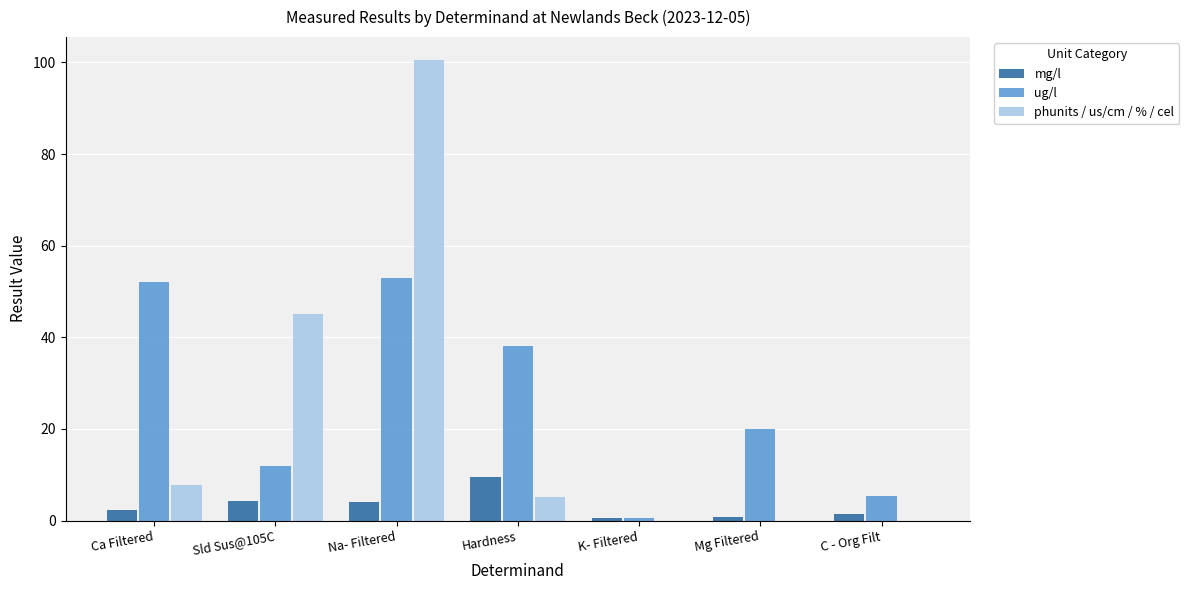

What is the maximum value for mg/l?

9.4